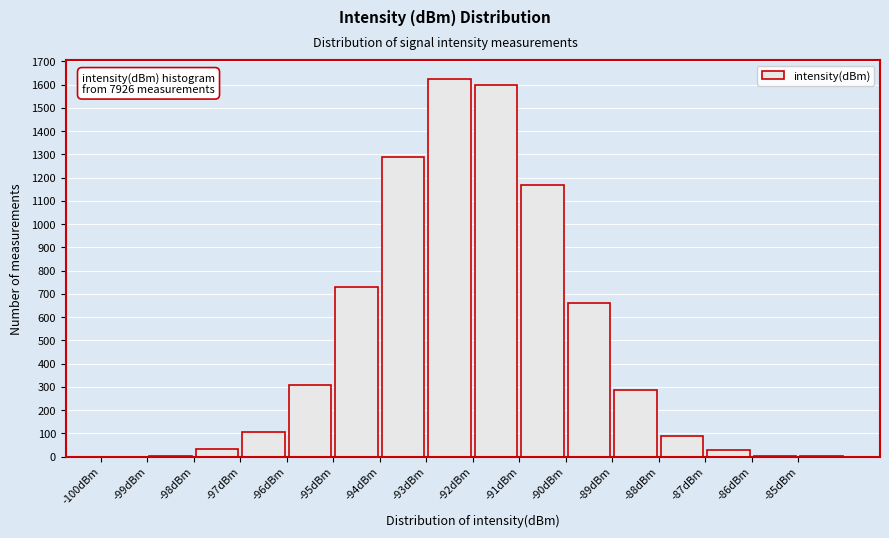

Which range on the x-axis has the tallest bar?

-93 to -92